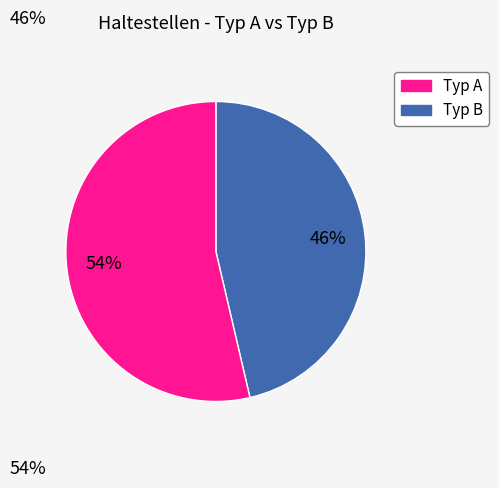

Rank the categories by value from highest to lowest.

Typ B, Typ A